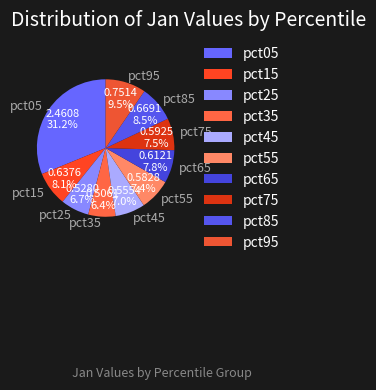

To the nearest percent, what is the difference between the largest and smallest slice percentages?

25%